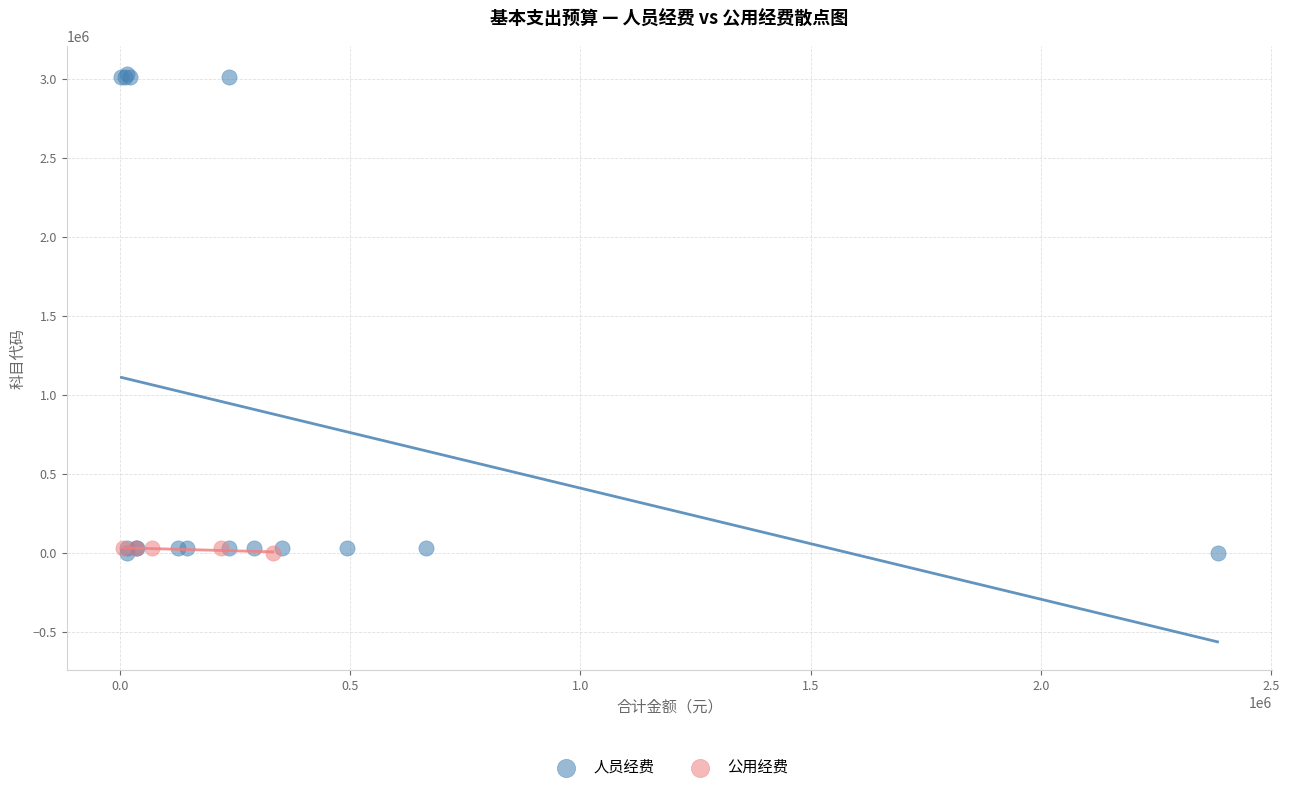

Which series reaches the maximum Y coordinate?

人员经费